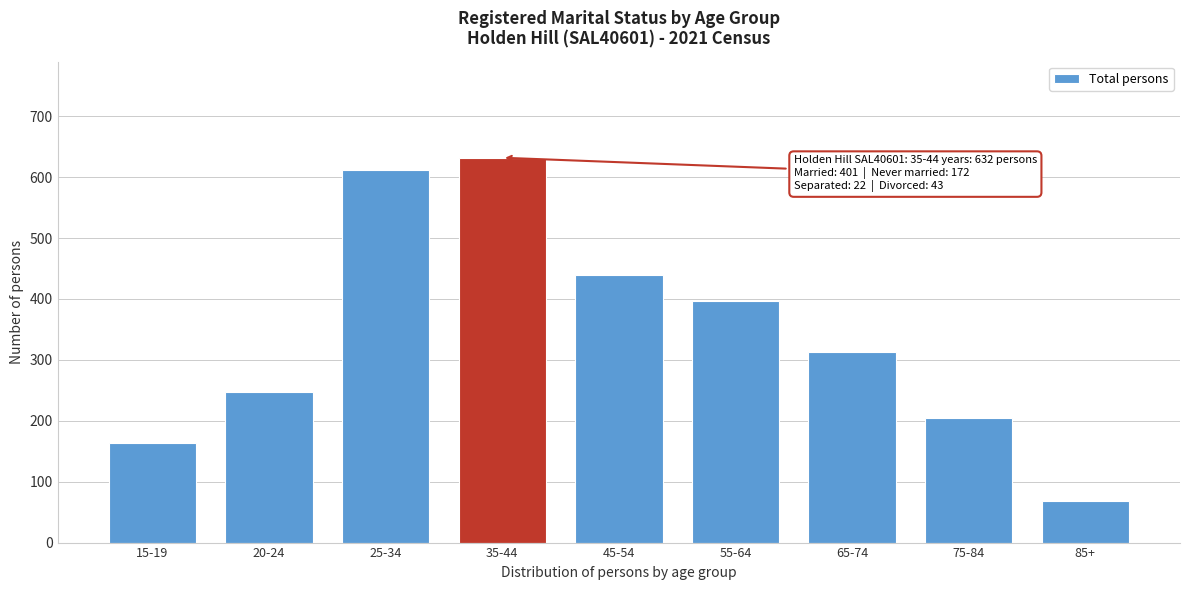

Reading left to right, what are all the values shown in this chart?

163	248	612	632	439	397	313	204	68